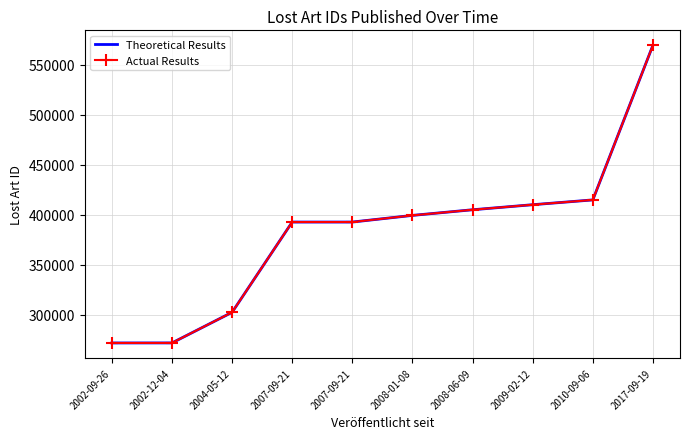

The Theoretical Results series shows 591402 at 2007-09-21. True or false?

False